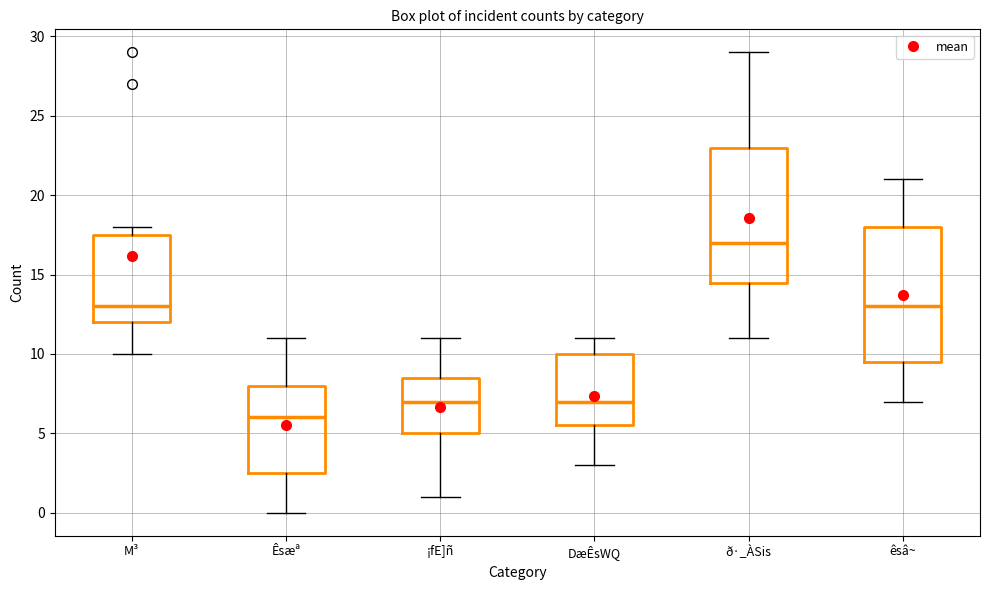

Where is the upper edge of the box for ¡fE]ñ on the y-axis? The values are not printed on the chart, so give them approximately, as read against the axis.

8.5